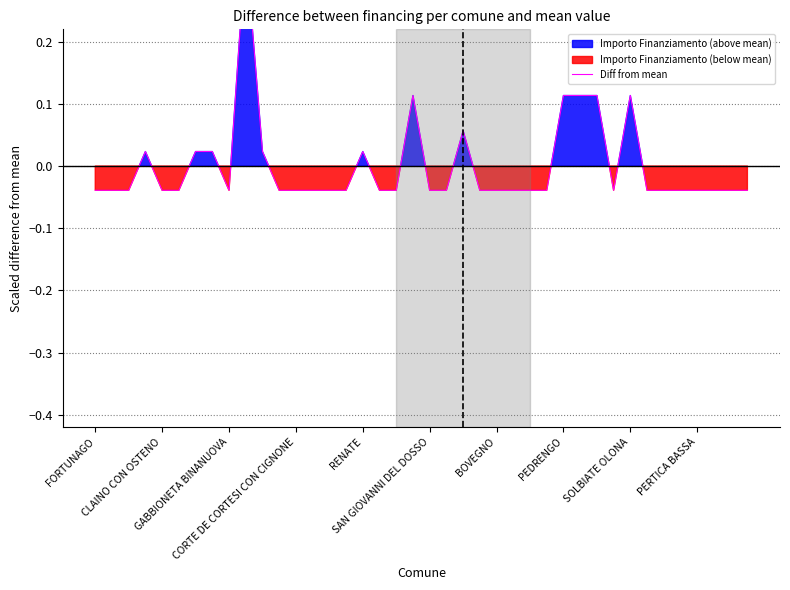

What is the difference between the values at 35 and 29?

0.2